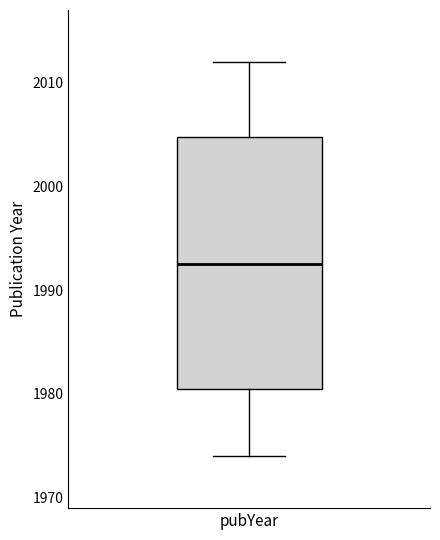

Transcribe this box plot: give where the median line is, the range the box spans, and where the two whiskers end, as read against the y-axis. The values are not printed on the chart, so give them approximately, as read against the axis.

median 1993, box 1981 to 2005, whiskers 1974 to 2012